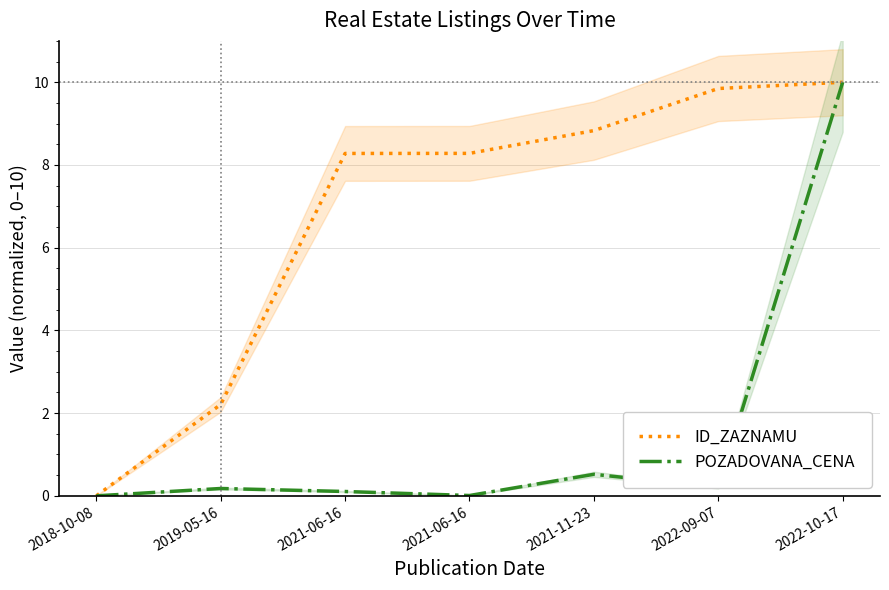

List the series in order of their overall mean, lowest first.

POZADOVANA_CENA, ID_ZAZNAMU